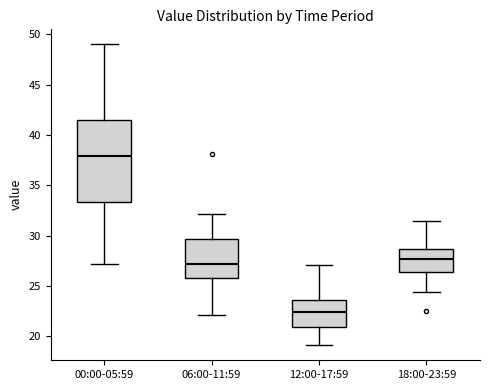

Reading left to right, read every box against the y-axis: the position of its median line, the range the box covers, and the ends of its whiskers. The values are not printed on the chart, so give them approximately, as read against the axis.

00:00-05:59: median 38.0, box 33.5 to 41.5, whiskers 27.0 to 49.0
06:00-11:59: median 27.0, box 26.0 to 29.5, whiskers 22.0 to 32.0
12:00-17:59: median 22.5, box 21.0 to 23.5, whiskers 19.0 to 27.0
18:00-23:59: median 27.5, box 26.5 to 28.5, whiskers 24.5 to 31.5